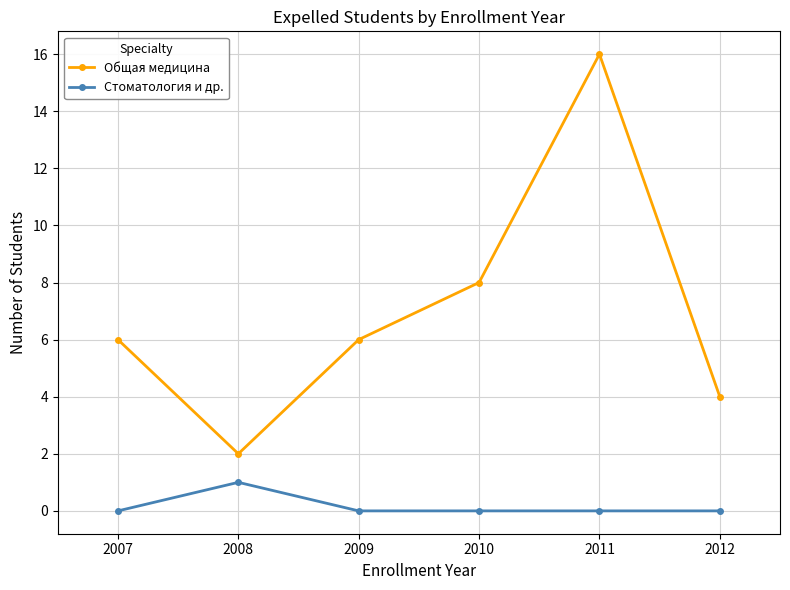

What is the total value across all series at 2008?

3